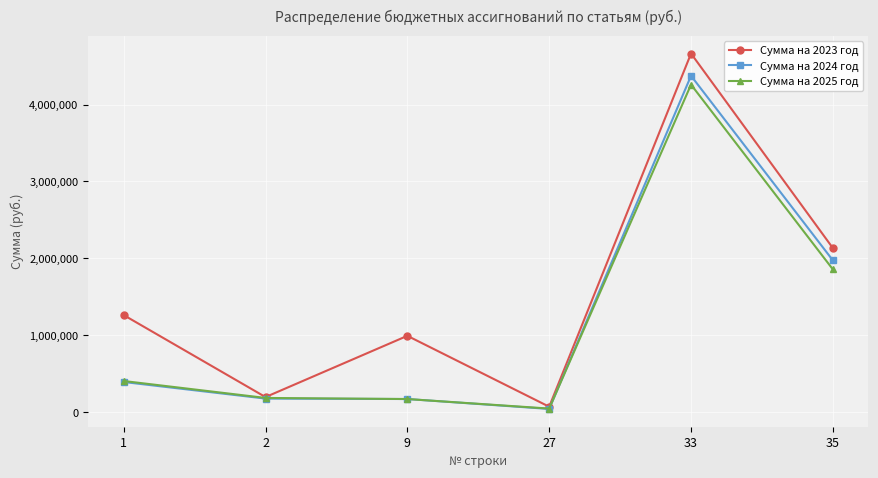

At which label is Сумма на 2024 год closest to 2208298?

35